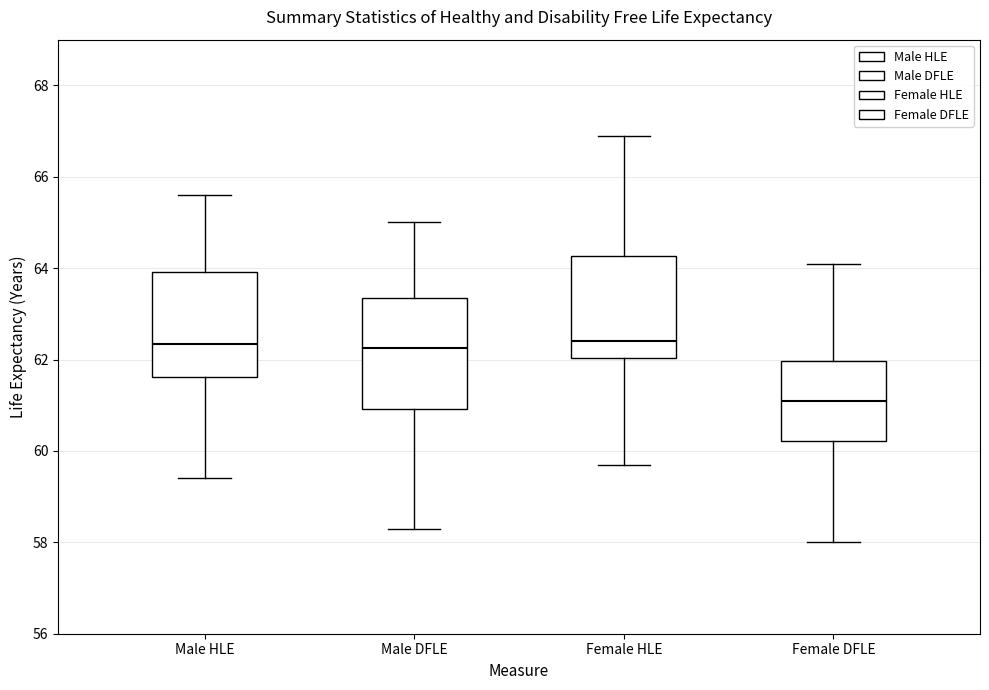

Reading left to right, transcribe this box plot: for each box, give where its median line is, the range the box spans, and where its two whiskers end, as read against the y-axis. The values are not printed on the chart, so give them approximately, as read against the axis.

Male HLE: median 62.4, box 61.6 to 64.0, whiskers 59.4 to 65.6
Male DFLE: median 62.2, box 61.0 to 63.4, whiskers 58.4 to 65.0
Female HLE: median 62.4, box 62.0 to 64.2, whiskers 59.8 to 67.0
Female DFLE: median 61.2, box 60.2 to 62.0, whiskers 58.0 to 64.2